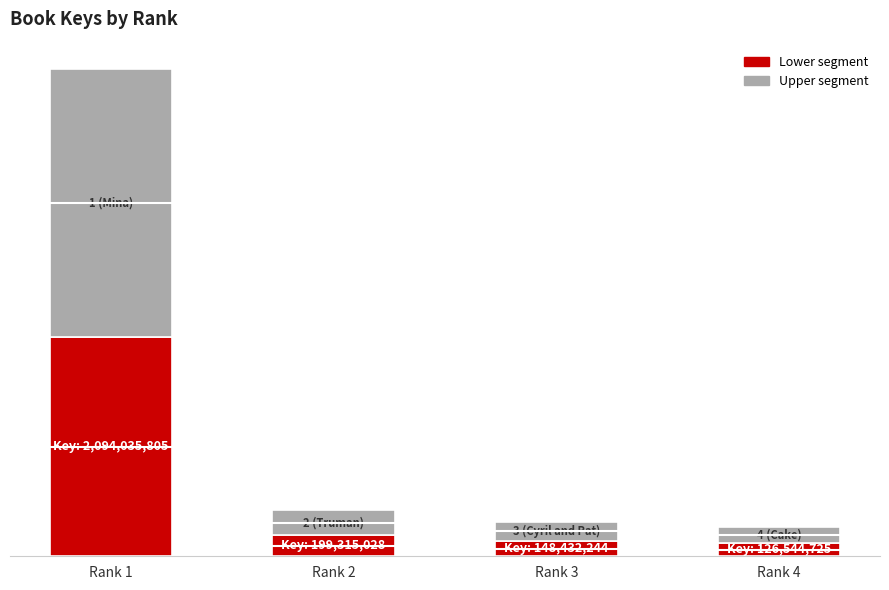

What are all the series names shown in the legend?

Lower segment, Upper segment